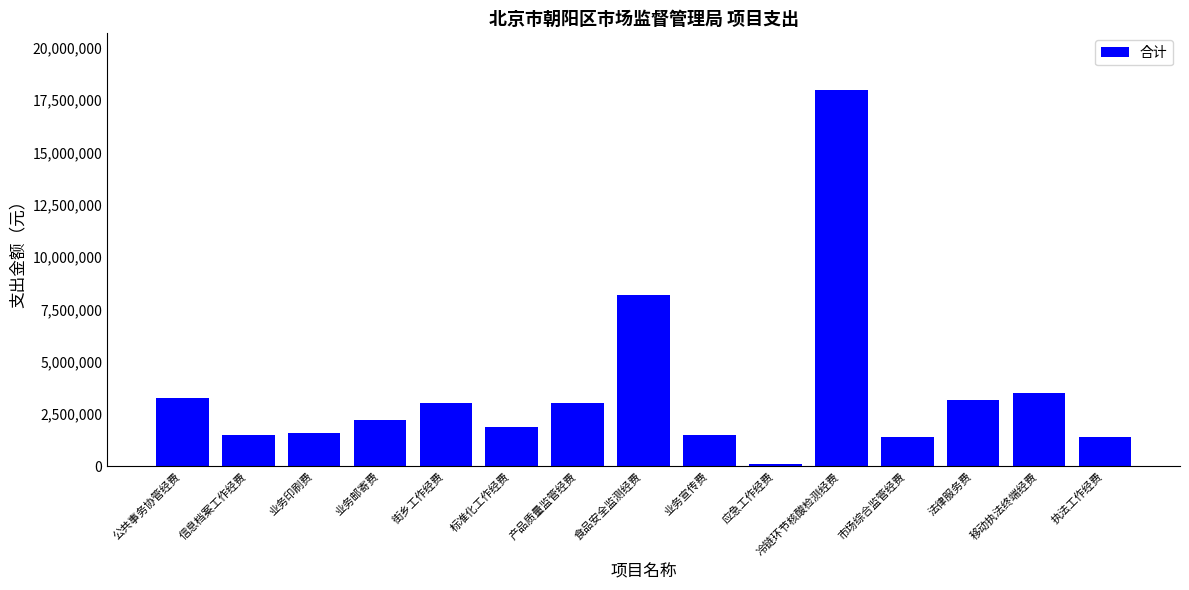

What is the label of the 11th bar from the right?

街乡工作经费